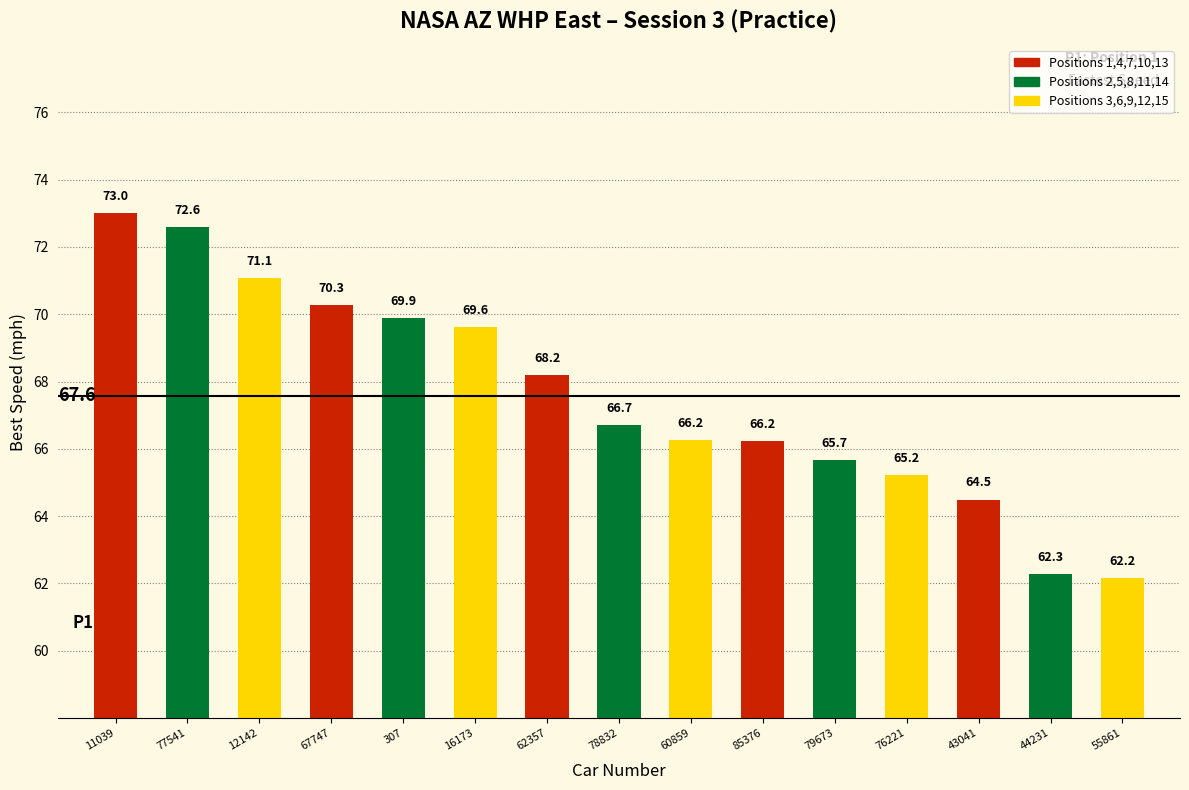

At which label is the value closest to 67?

78832